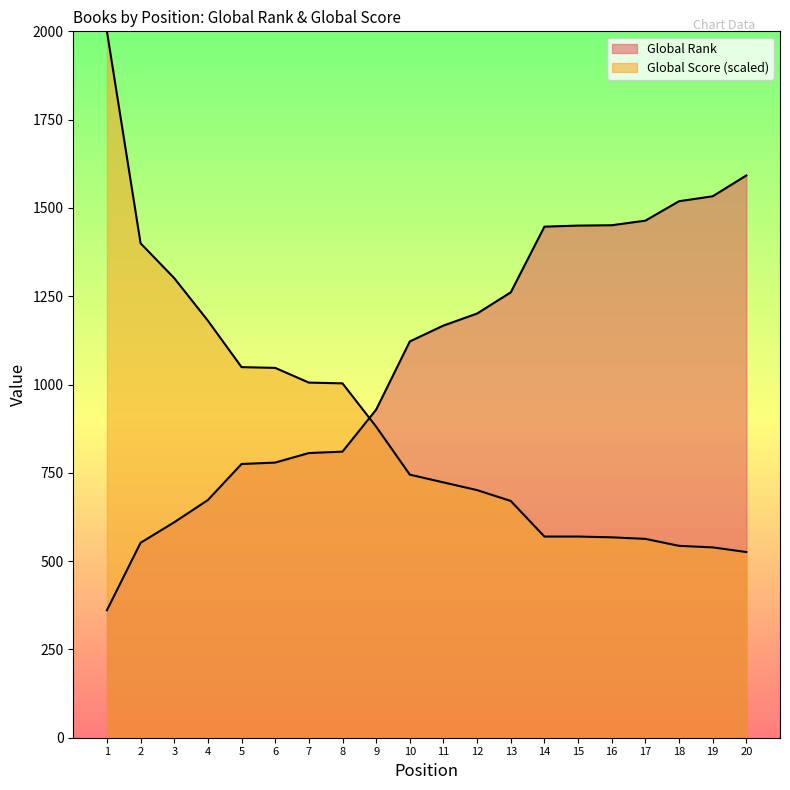

What is the sum of the Global Score values at 2 and 12?

2100.8